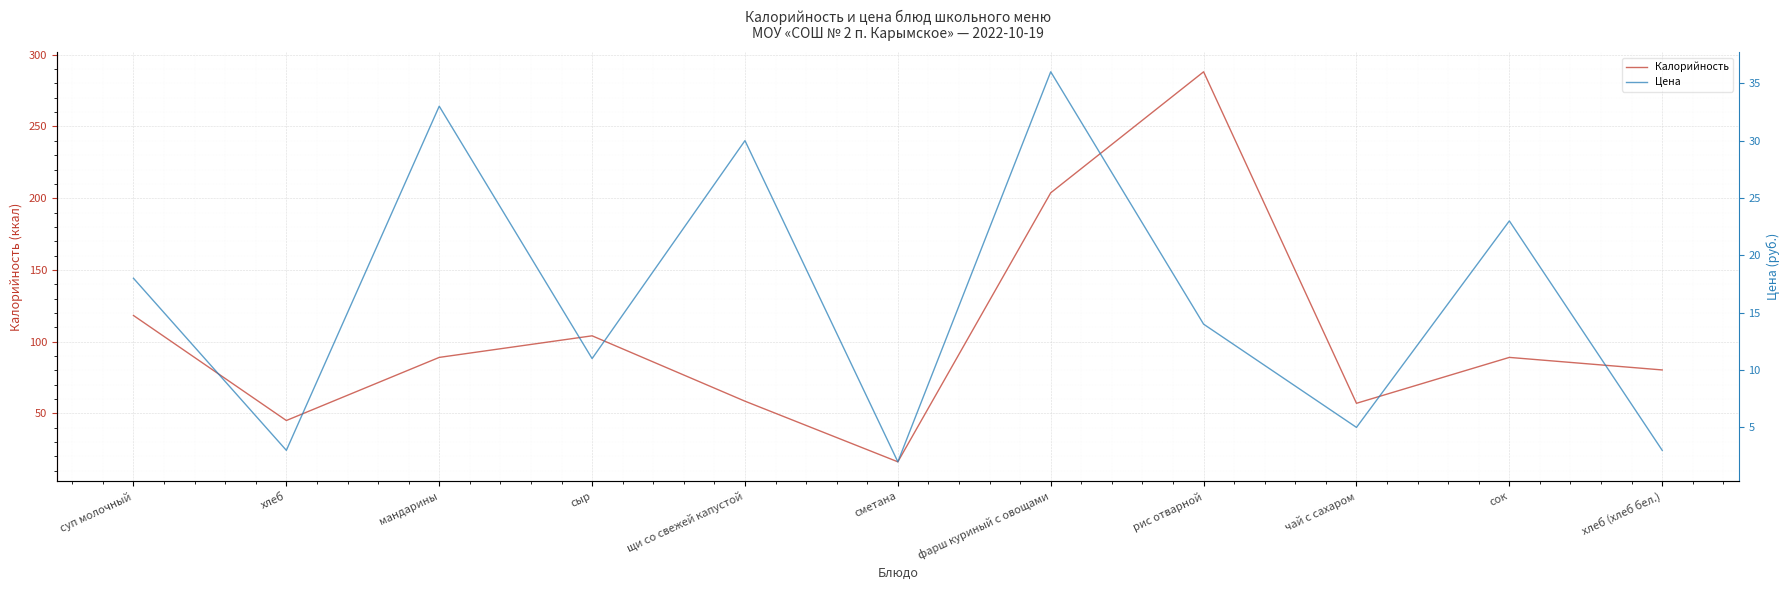

What value does the Калорийность series have at суп молочный?

118.2